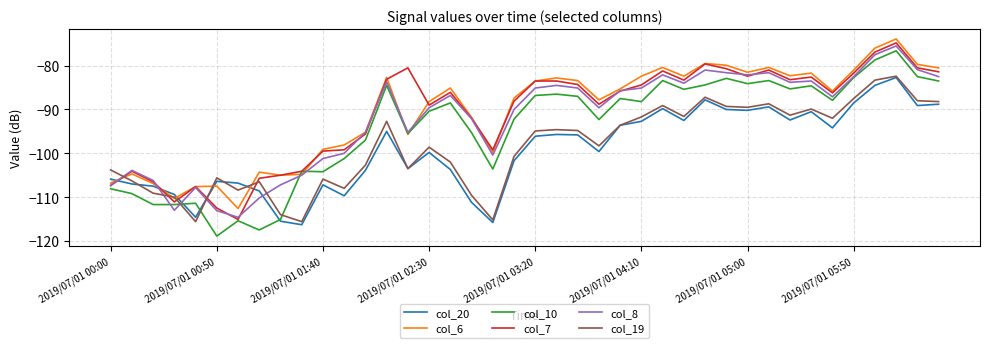

What are all the series names shown in the legend?

col_20, col_6, col_10, col_7, col_8, col_19